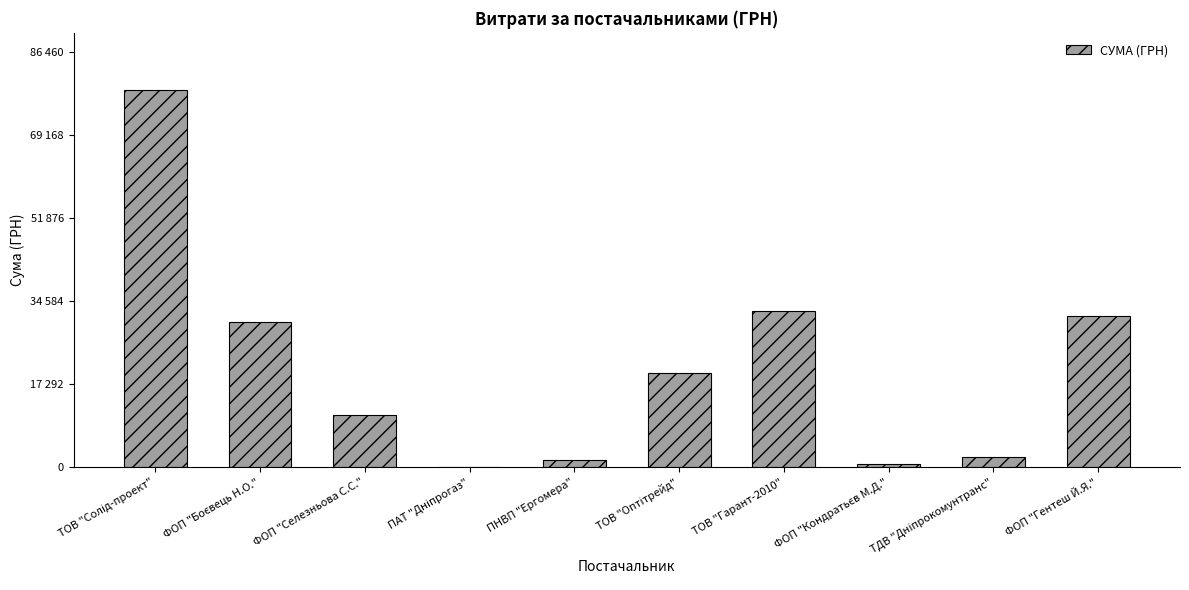

What is the label of the 4th bar from the left?

ПАТ "Дніпрогаз"